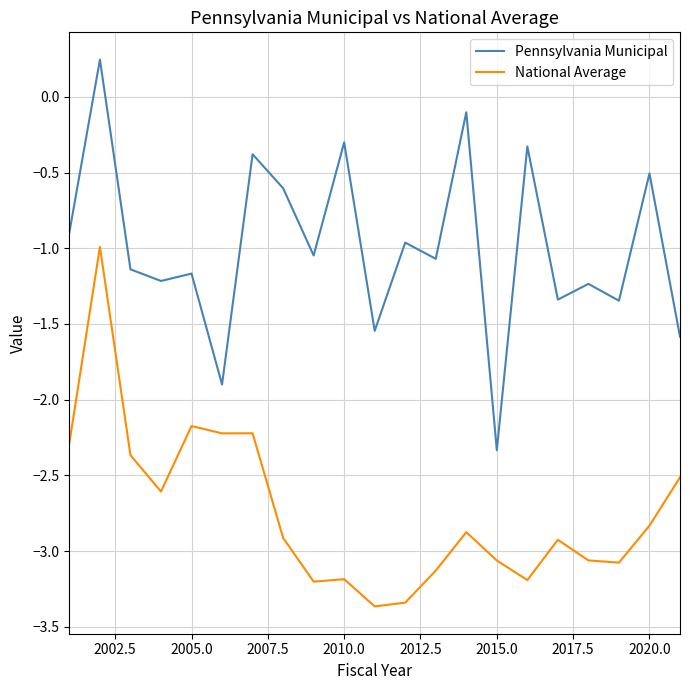

List the series in order of their overall mean, highest first.

Pennsylvania Municipal, National Average